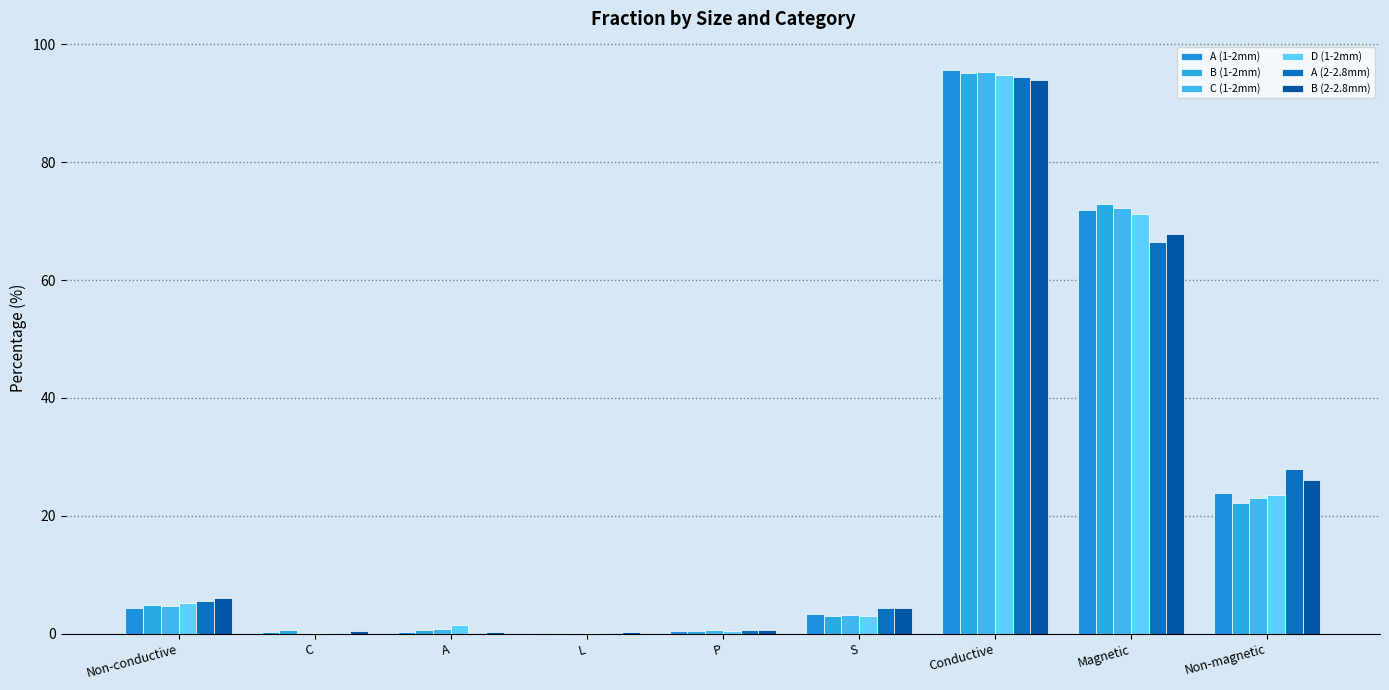

How many series are shown in this chart?

6